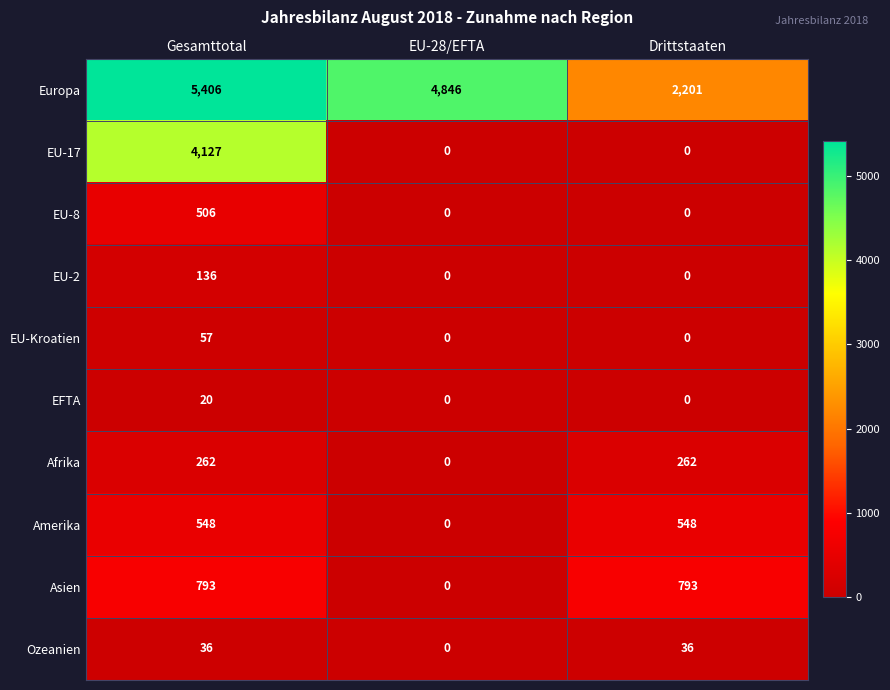

At how many categories does at least one series exceed 667?

3